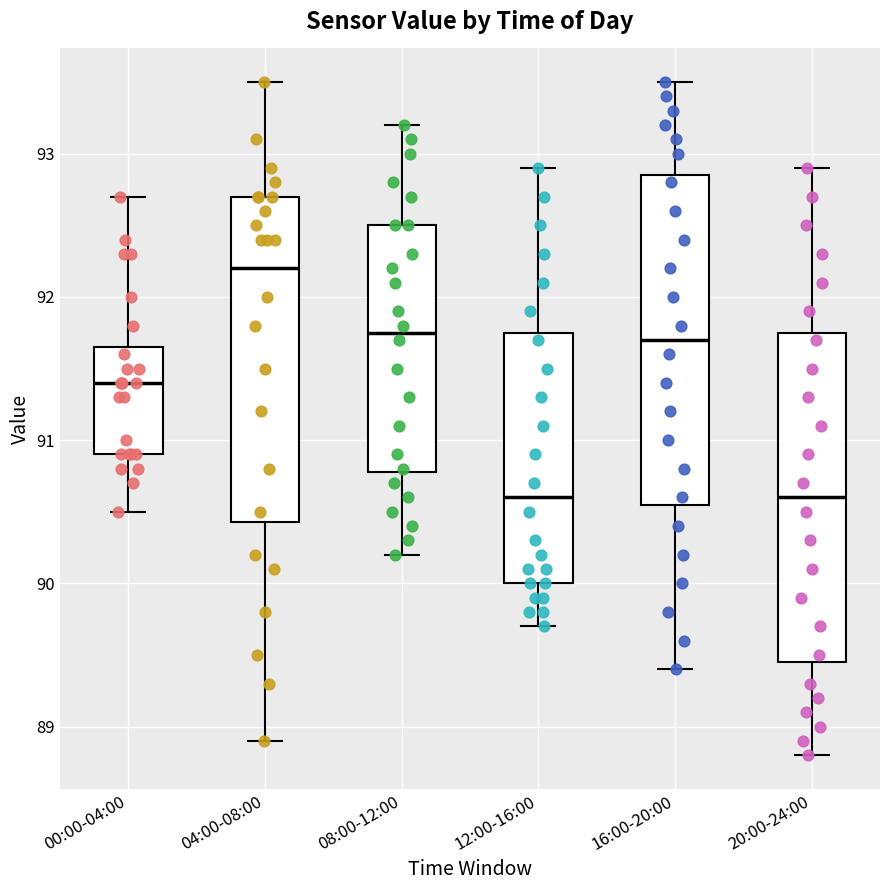

Which box's median line is the highest?

04:00-08:00